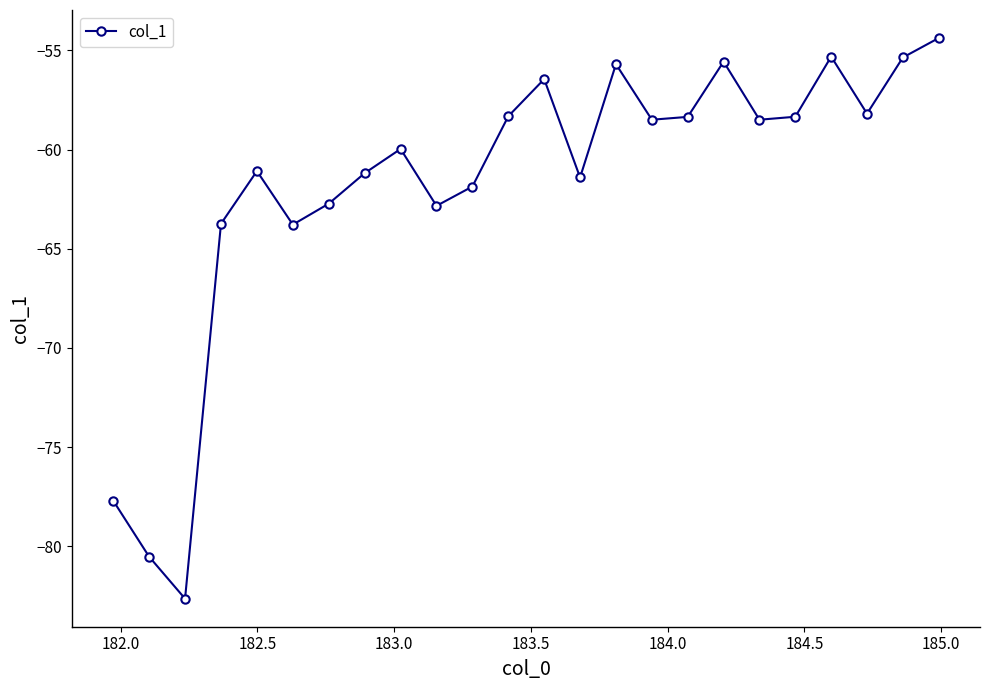

How many points are higher than both their immediate neighbors (excluding endpoints)?

6